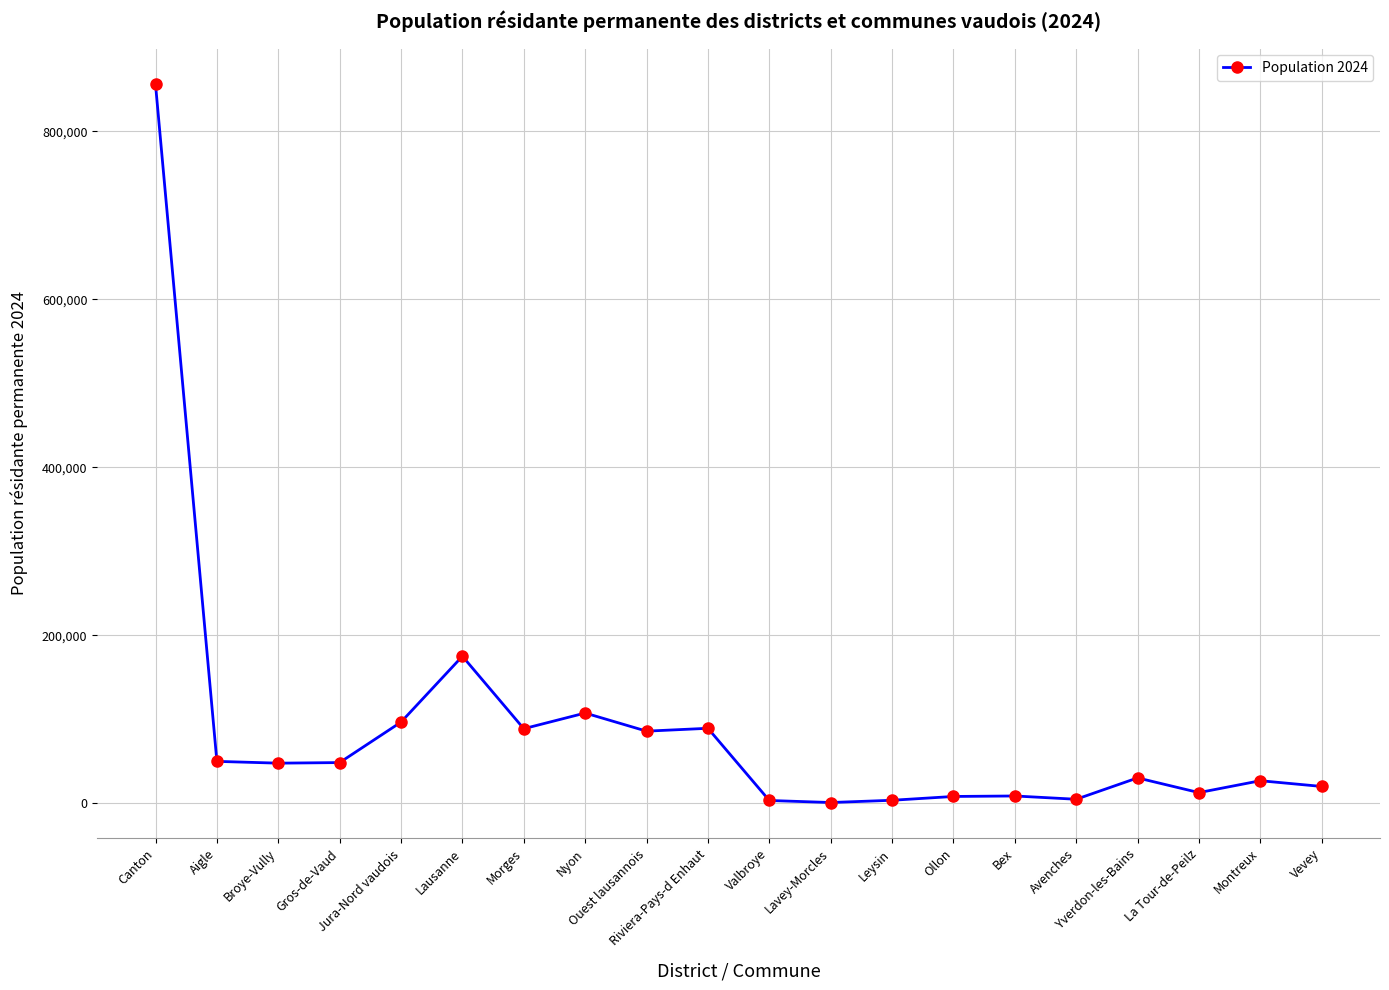

What is the label of the 1st point from the left?

Canton